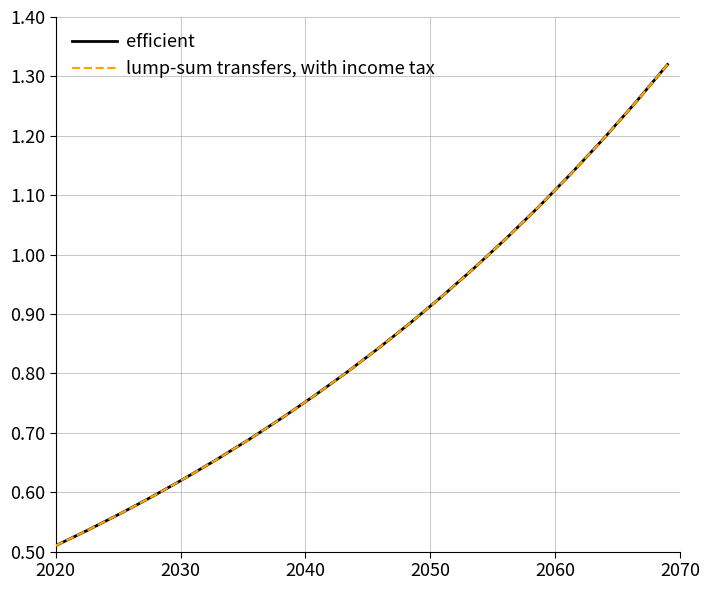

How many lines are shown in the chart?

2